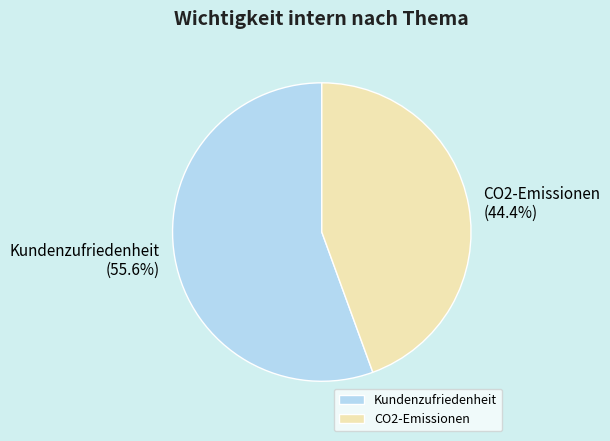

Is it true that CO2-Emissionen is 37% of the pie?

False